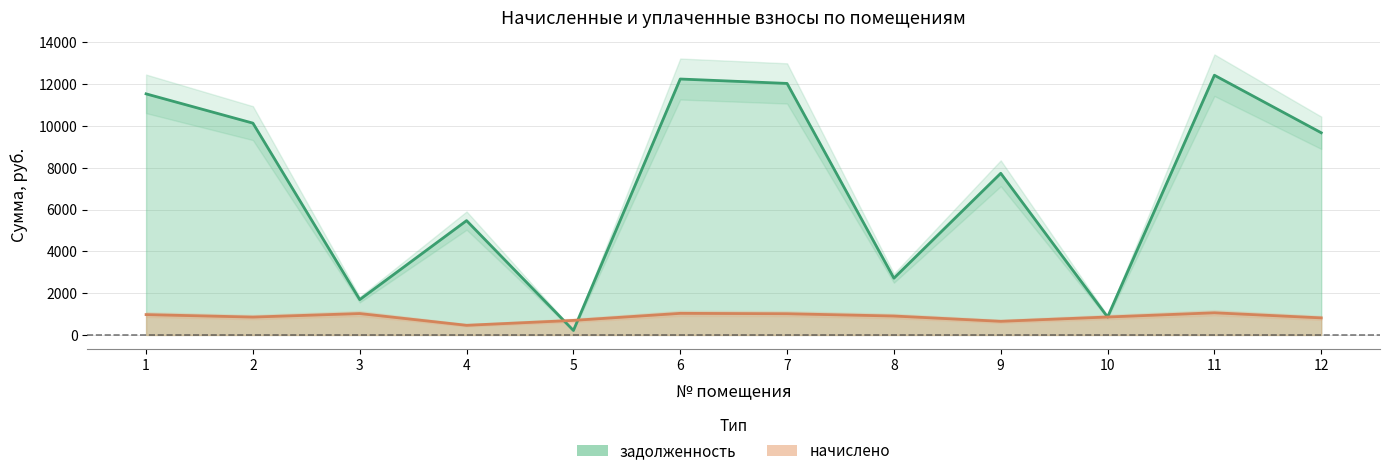

Reading left to right, what are all the values shown in this chart?

задолженность: 11539.2	10137.6	1691.2	5472.0	214.4	12249.6	12038.4	2716.7	7737.6	858.6	12430.7	9676.8
начислено: 973.6	855.4	1023.8	461.7	696.6	1033.6	1015.7	905.6	652.9	858.6	1060.6	816.5